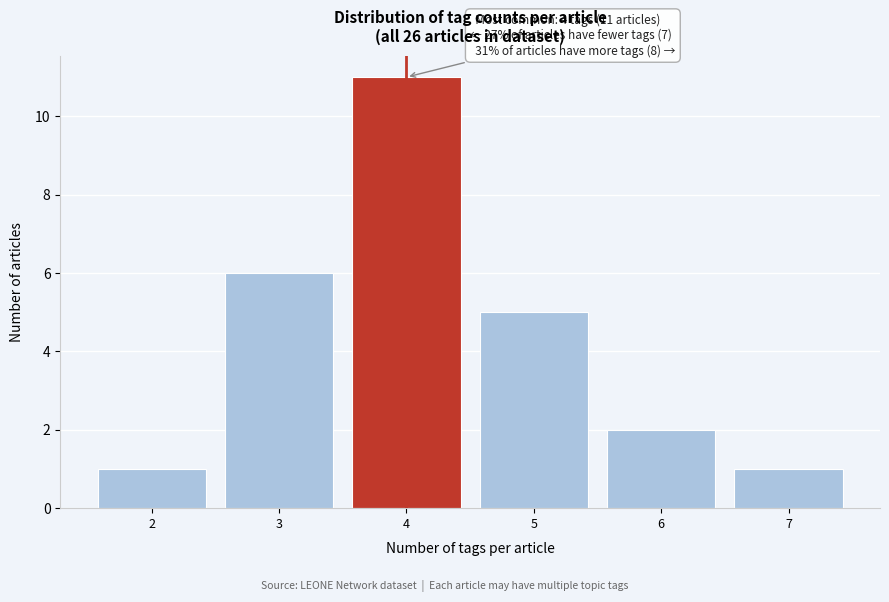

Over which range of the x-axis is the bar tallest?

3.5 to 4.5